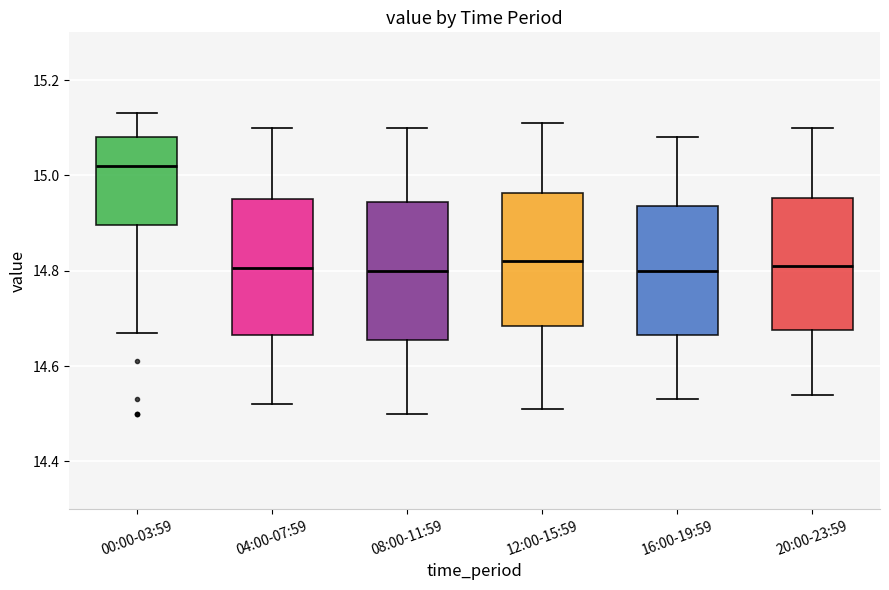

Reading left to right, read every box against the y-axis: the position of its median line, the range the box covers, and the ends of its whiskers. The values are not printed on the chart, so give them approximately, as read against the axis.

00:00-03:59: median 15.02, box 14.90 to 15.08, whiskers 14.68 to 15.14
04:00-07:59: median 14.80, box 14.66 to 14.96, whiskers 14.52 to 15.10
08:00-11:59: median 14.80, box 14.66 to 14.94, whiskers 14.50 to 15.10
12:00-15:59: median 14.82, box 14.68 to 14.96, whiskers 14.52 to 15.12
16:00-19:59: median 14.80, box 14.66 to 14.94, whiskers 14.54 to 15.08
20:00-23:59: median 14.82, box 14.68 to 14.96, whiskers 14.54 to 15.10